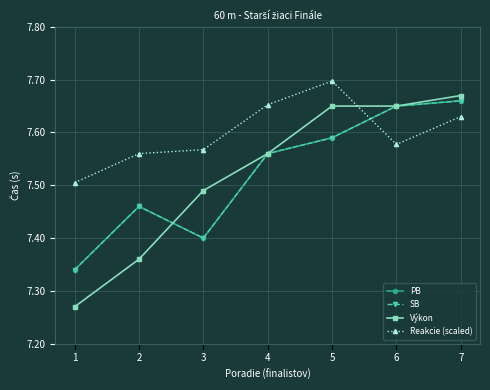

Where is Reakcie (scaled) nearest to the value 7?

1